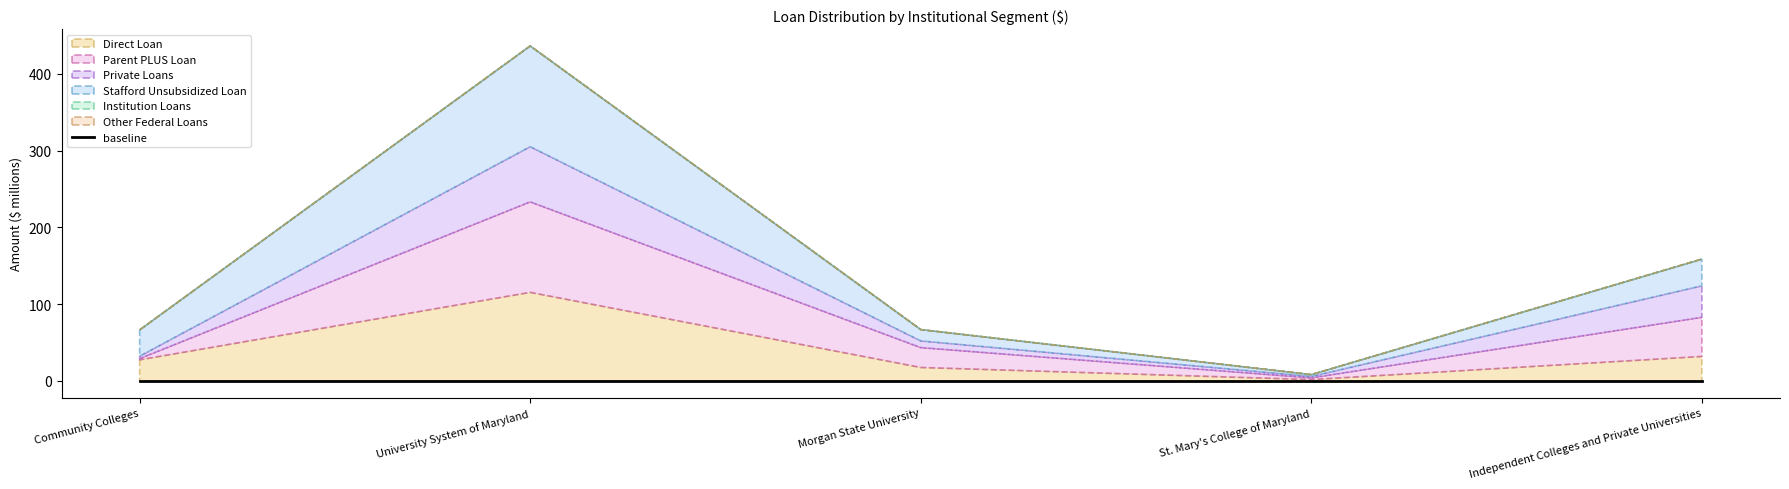

True or false: Private Loans has more than 0 points higher than both neighbors.

True